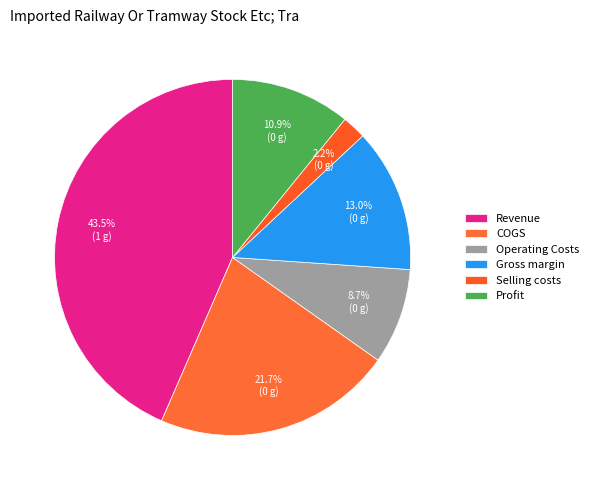

To the nearest percent, what is the difference between the Gross margin and Selling costs slice percentages?

11%